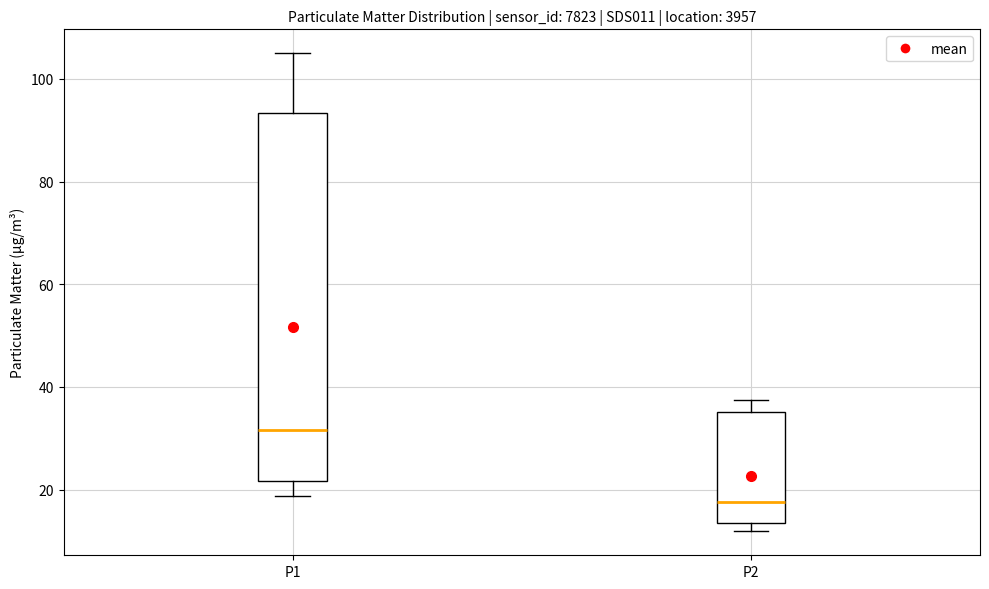

Comparing the boxes themselves (not the whiskers), which one is the tallest?

P1